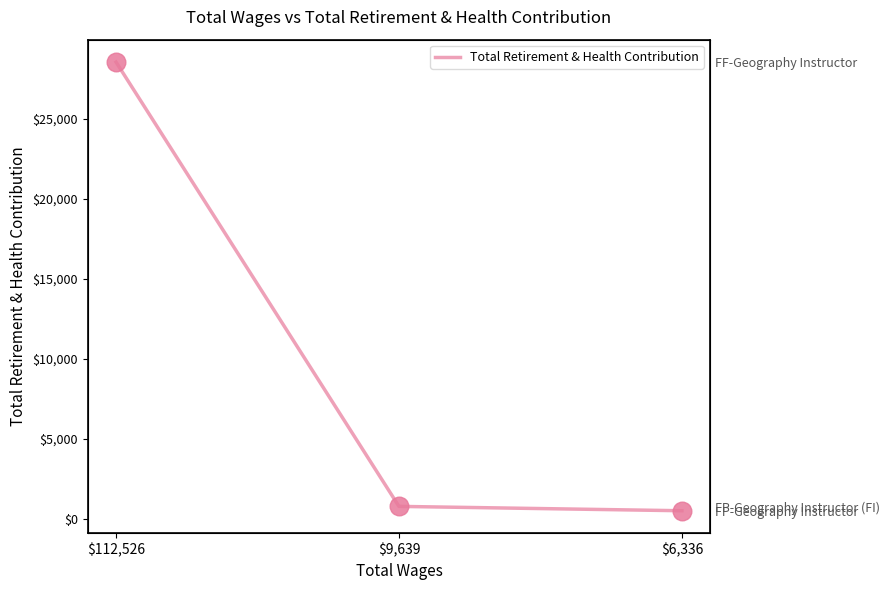

What is the change in value from $112,526 to $6,336?

-28002